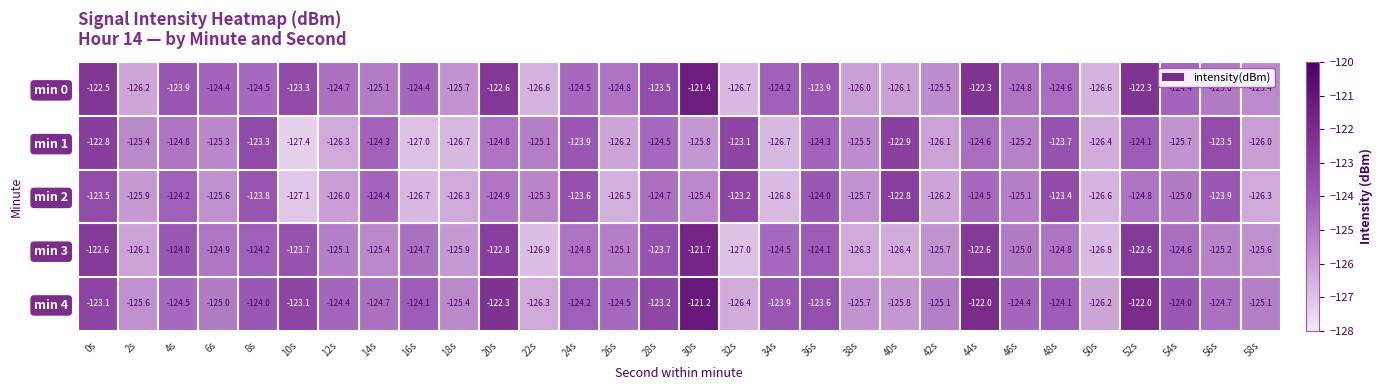

At which category does the chart reach its minimum across all series?

10s